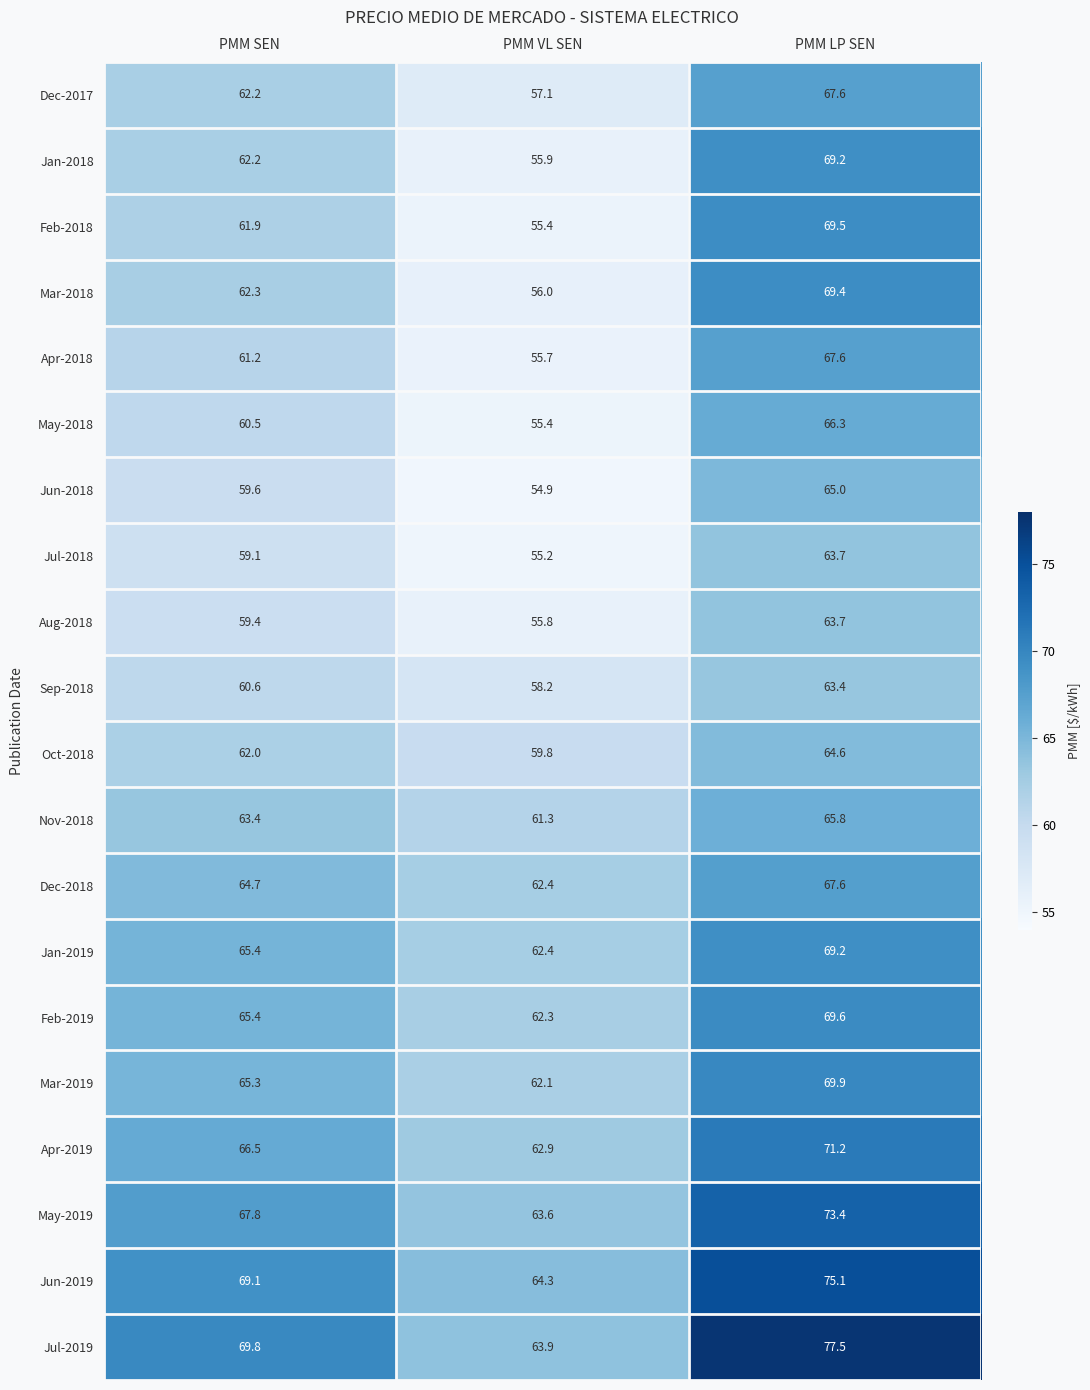

What is the difference between the maximum and minimum values in the May-2019 series?

9.8